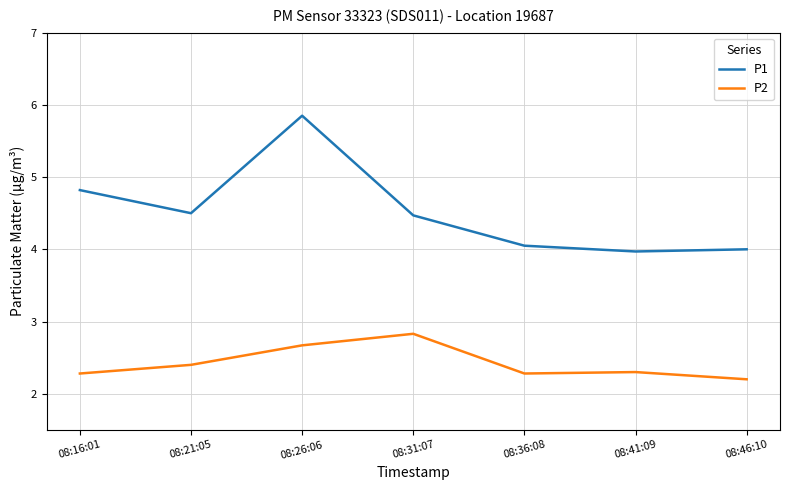

Which label corresponds to the largest value in the chart?

08:26:06